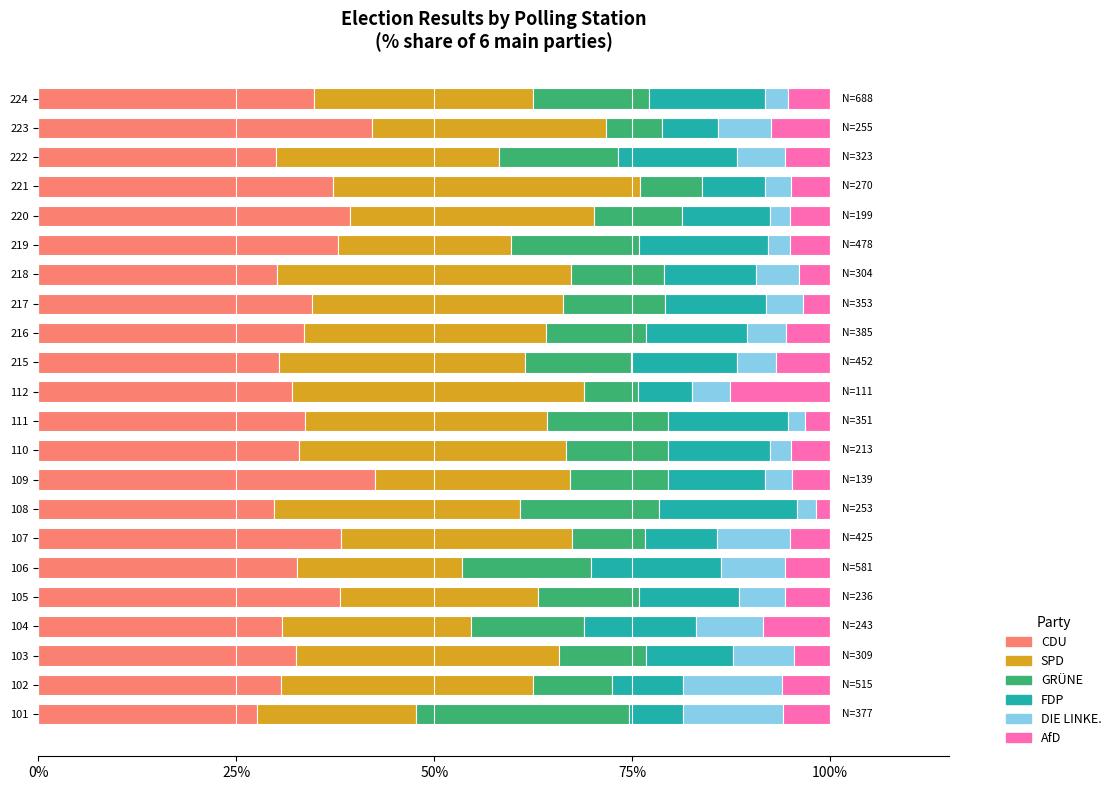

The value of CDU at 112 is 32.0. True or false?

True